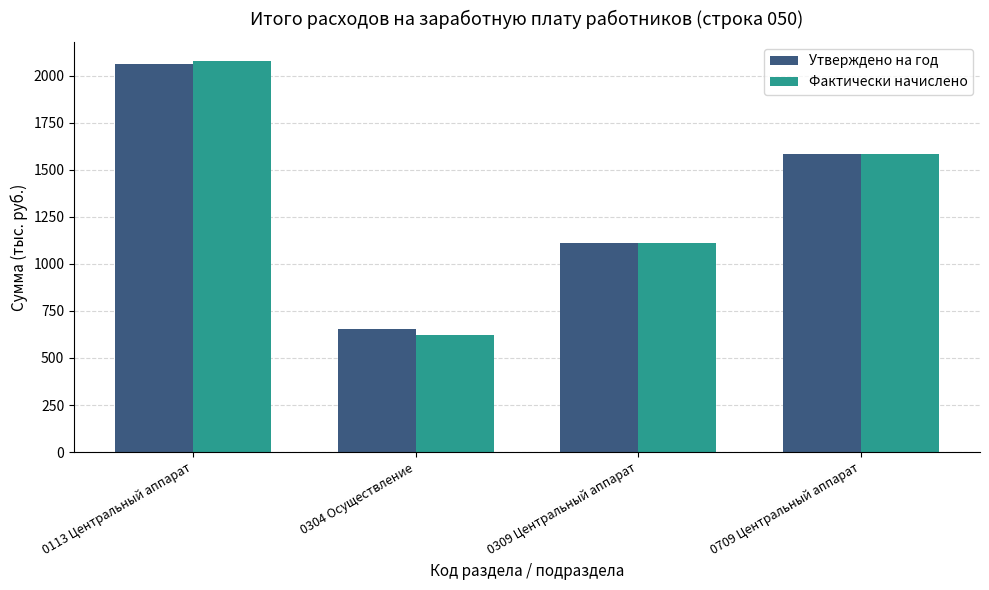

Reading left to right, what are all the values shown in this chart?

Утверждено на год: 0113 Центральный аппарат=2059	0304 Осуществление=653	0309 Центральный аппарат=1111	0709 Центральный аппарат=1583
Фактически начислено: 0113 Центральный аппарат=2075	0304 Осуществление=624	0309 Центральный аппарат=1111	0709 Центральный аппарат=1583